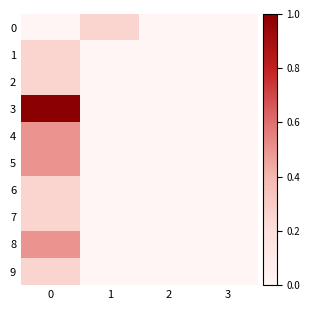

Which series has the largest range (max minus min)?

3